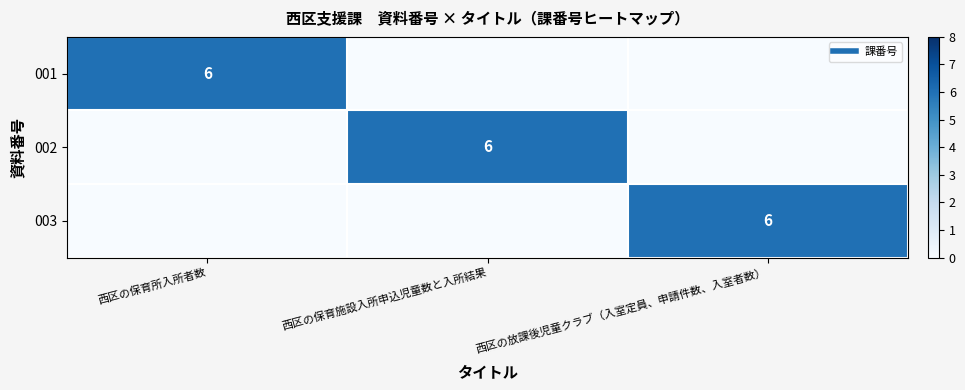

What is the maximum value shown in the chart?

6